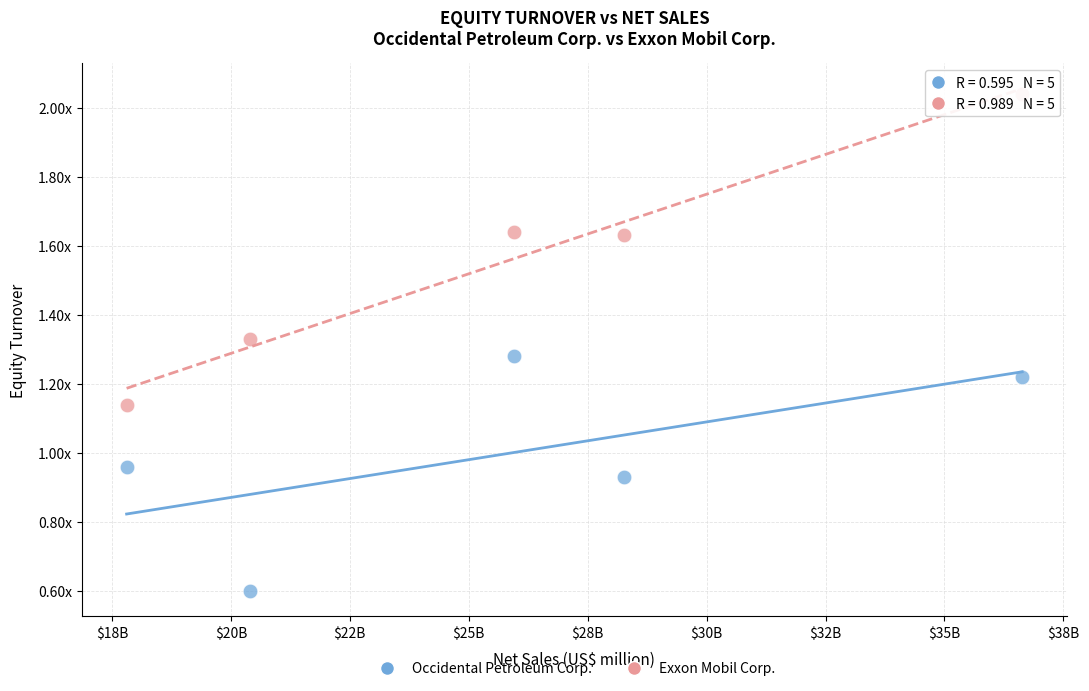

What are all the series names shown in the legend?

Occidental Petroleum Corp., Exxon Mobil Corp.